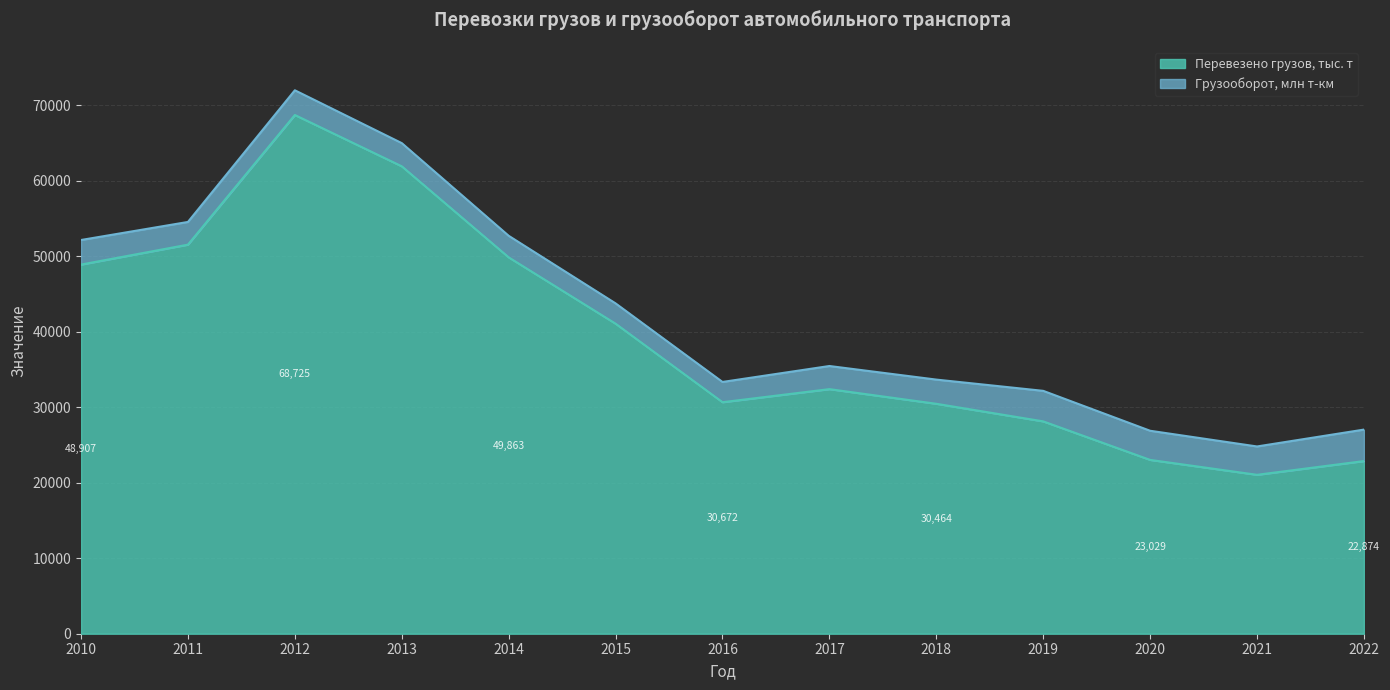

How many data points does each series have?

13